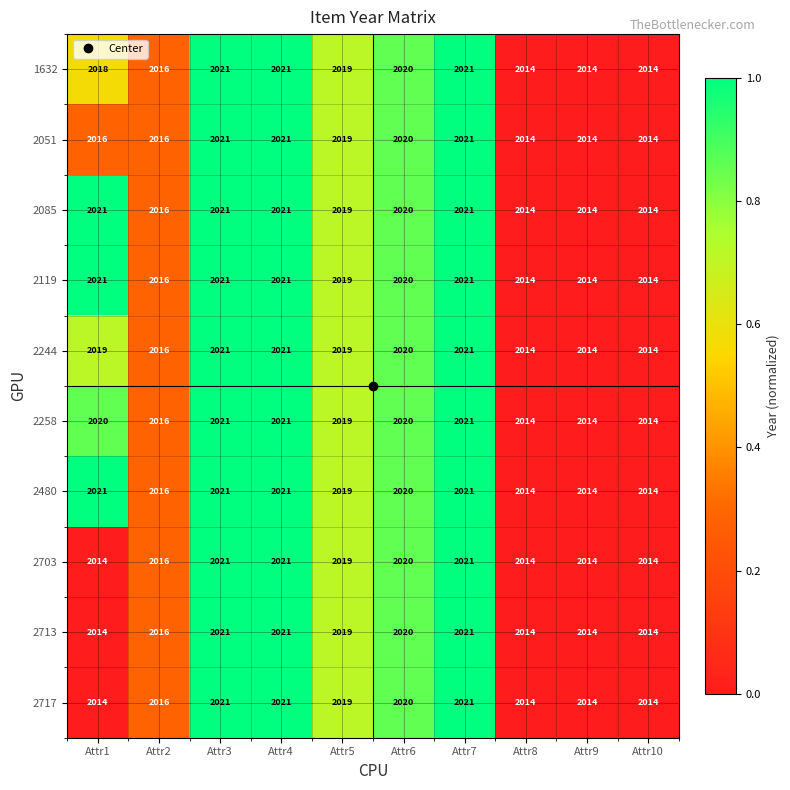

How many data points in 2051 are less than 2019?

5